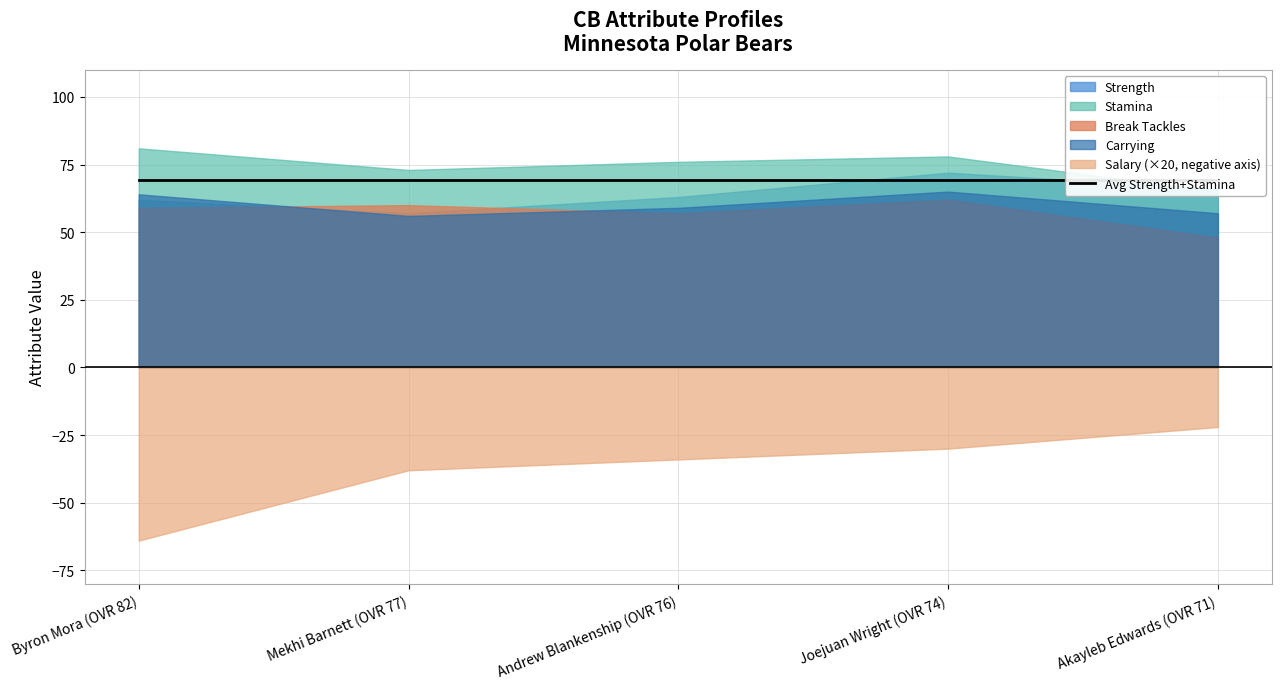

At how many categories does at least one series exceed 25?

5